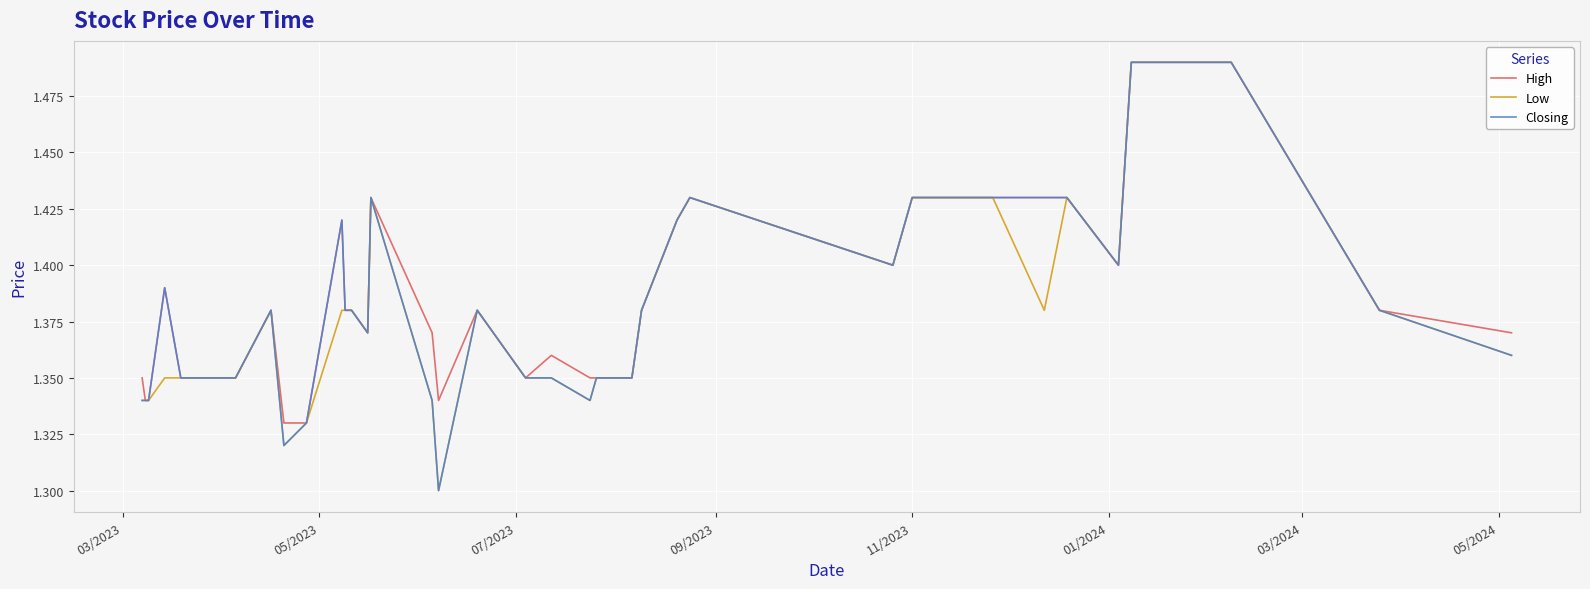

What is the difference between the second highest and second lowest values in the Closing series?

0.2